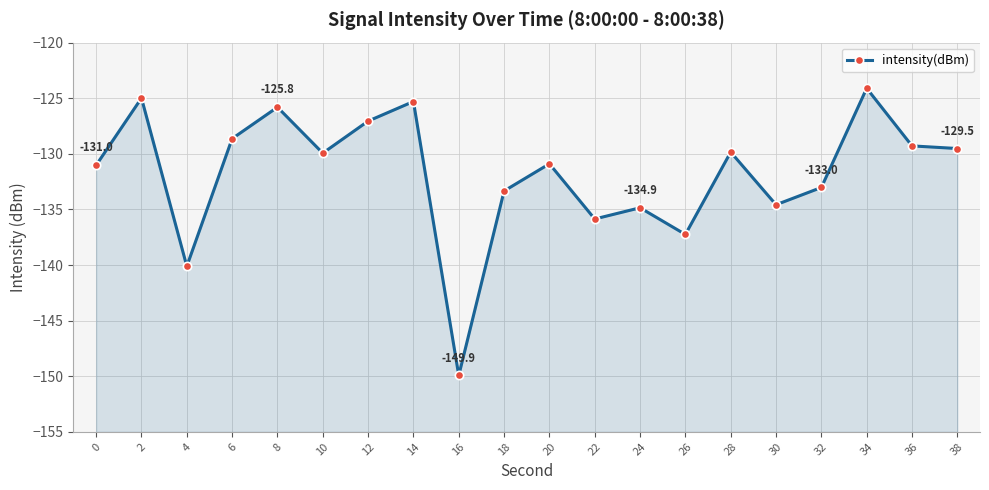

What is the change in value from 8 to 28?

-4.0